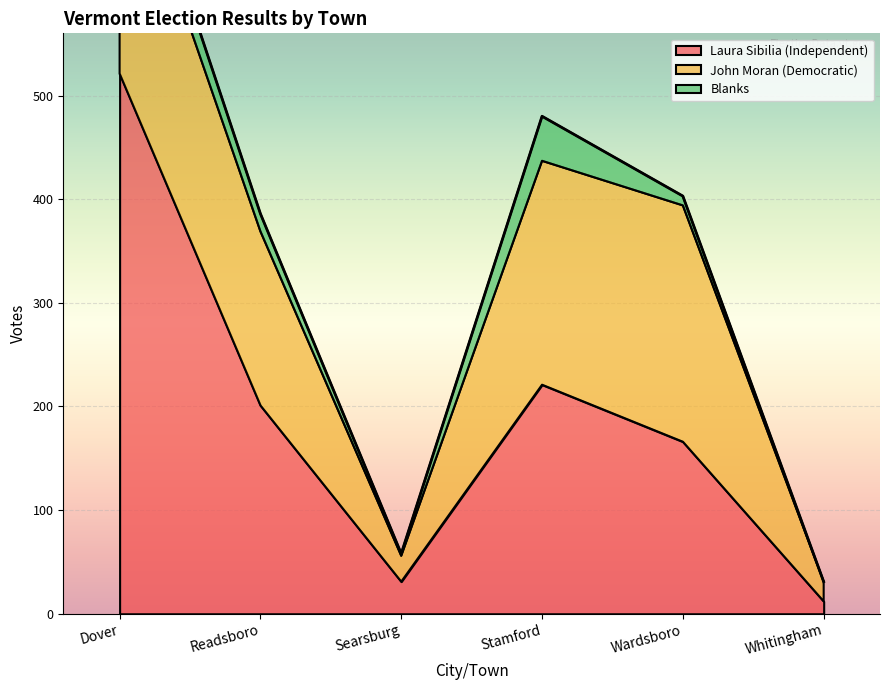

True or false: Laura Sibilia (Independent) and Blanks cross at least once.

False